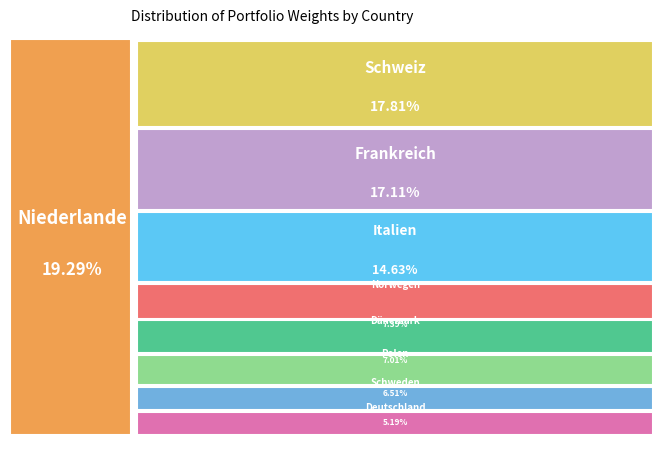

To the nearest percent, what percentage of the pie is Dänemark?

7%